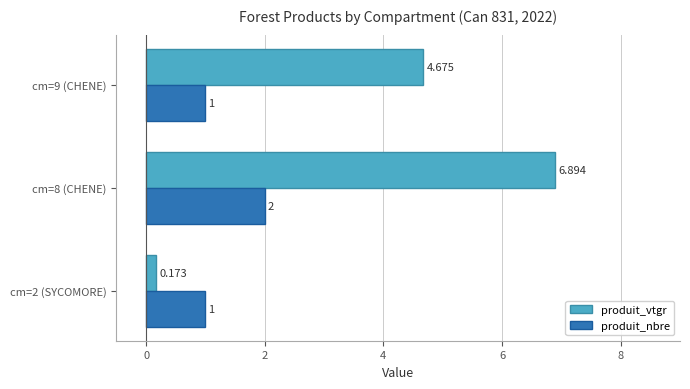

Count the produit_nbre values in the range 1 to 2.

3